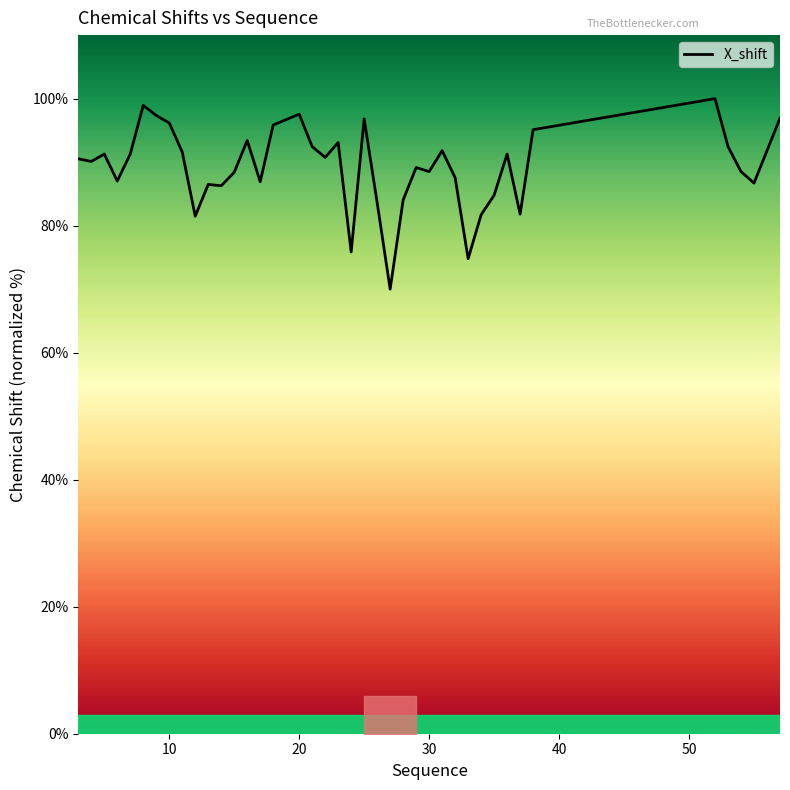

What is the difference between the maximum and minimum values?

30.0